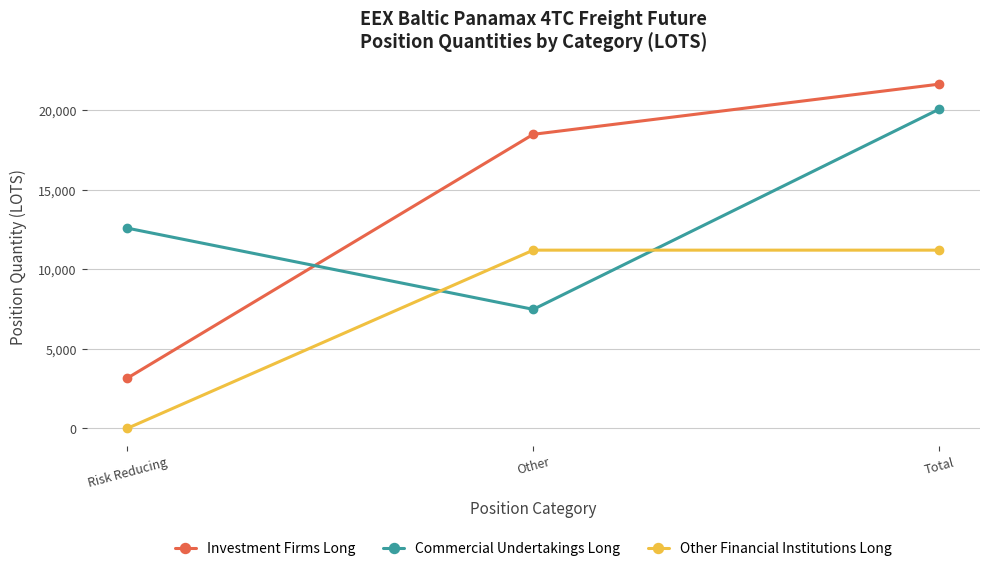

What is the approximate value of Other Financial Institutions Long at Other?

11201.3